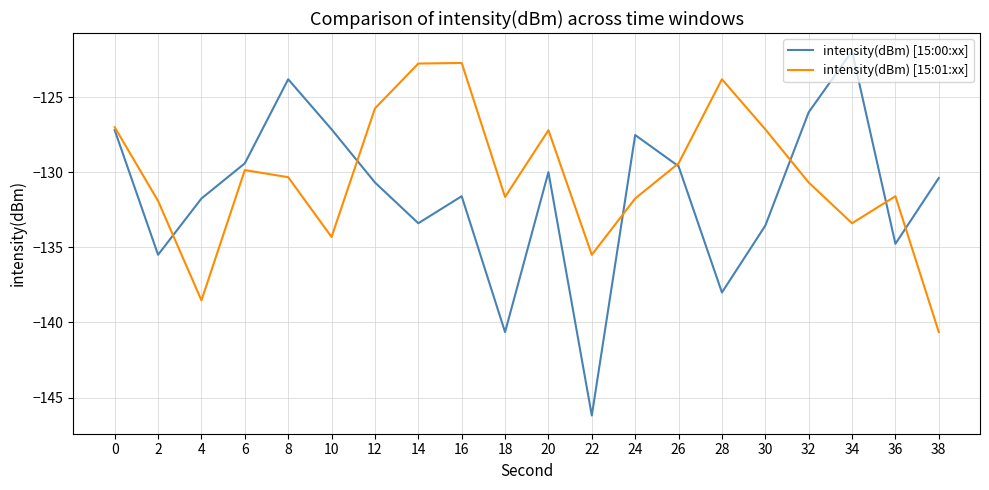

At which label does intensity(dBm) [15:01:xx] reach its minimum?

38